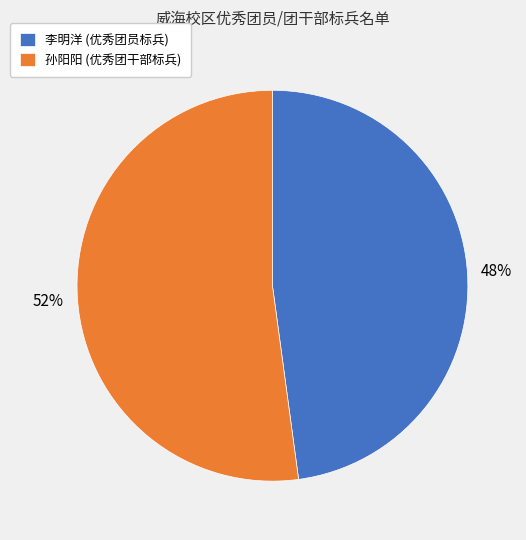

What percentage is the 孙阳阳 (优秀团干部标兵) slice, to the nearest percent?

52%